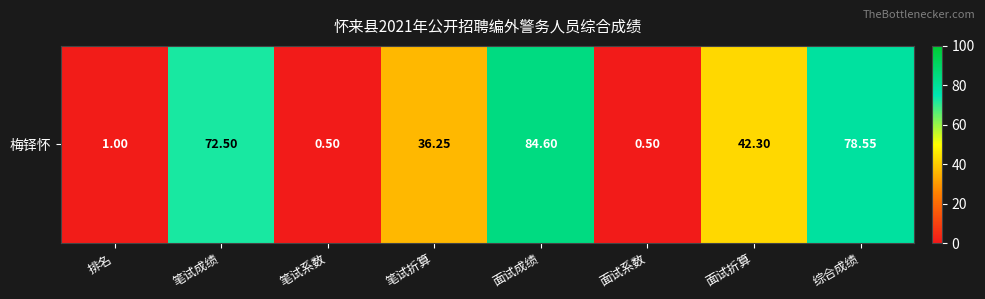

Reading left to right, transcribe all the data shown in this chart.

排名=1.0	笔试成绩=72.5	笔试系数=0.5	笔试折算=36.2	面试成绩=84.6	面试系数=0.5	面试折算=42.3	综合成绩=78.5